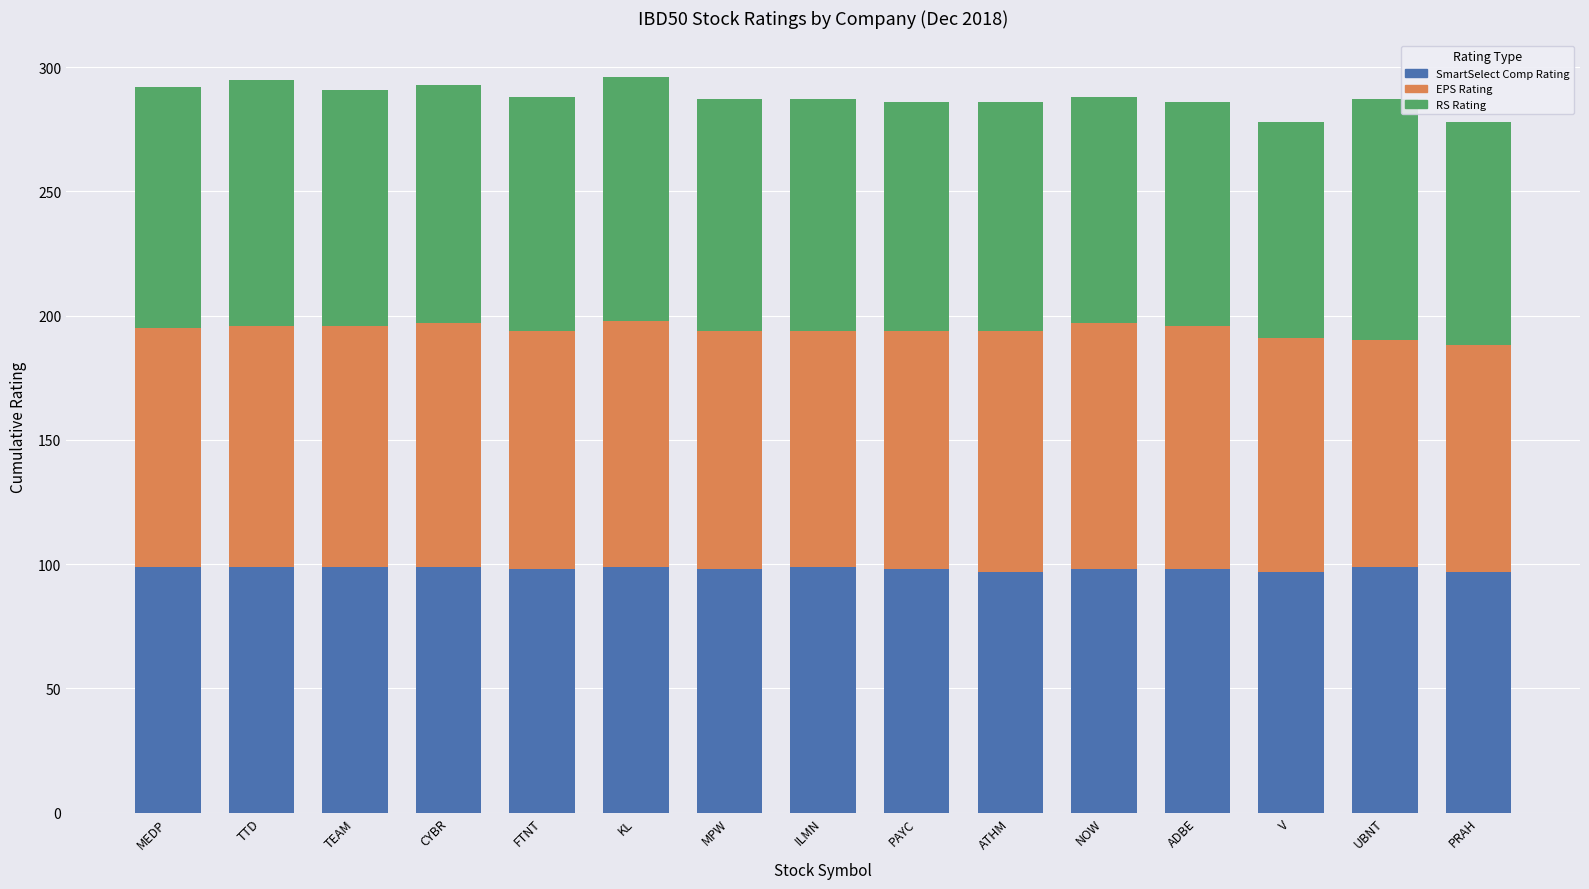

What is the average value of the SmartSelect Comp Rating series?

98